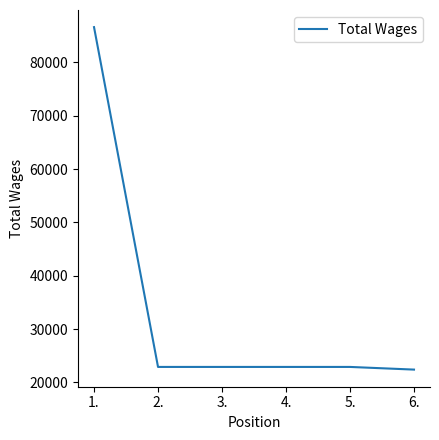

How many series are shown in this chart?

1